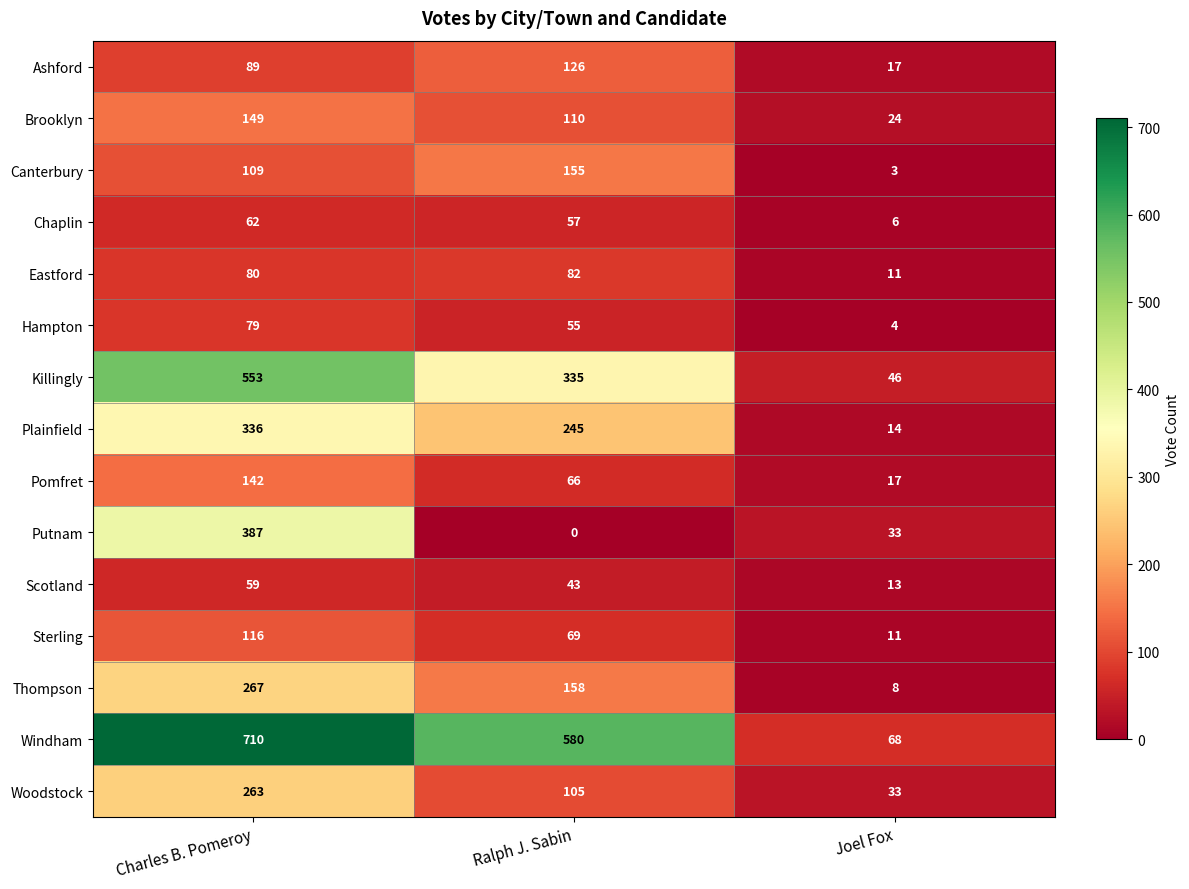

Rank the series at Charles B. Pomeroy from lowest to highest value.

Scotland, Chaplin, Hampton, Eastford, Ashford, Canterbury, Sterling, Pomfret, Brooklyn, Woodstock, Thompson, Plainfield, Putnam, Killingly, Windham